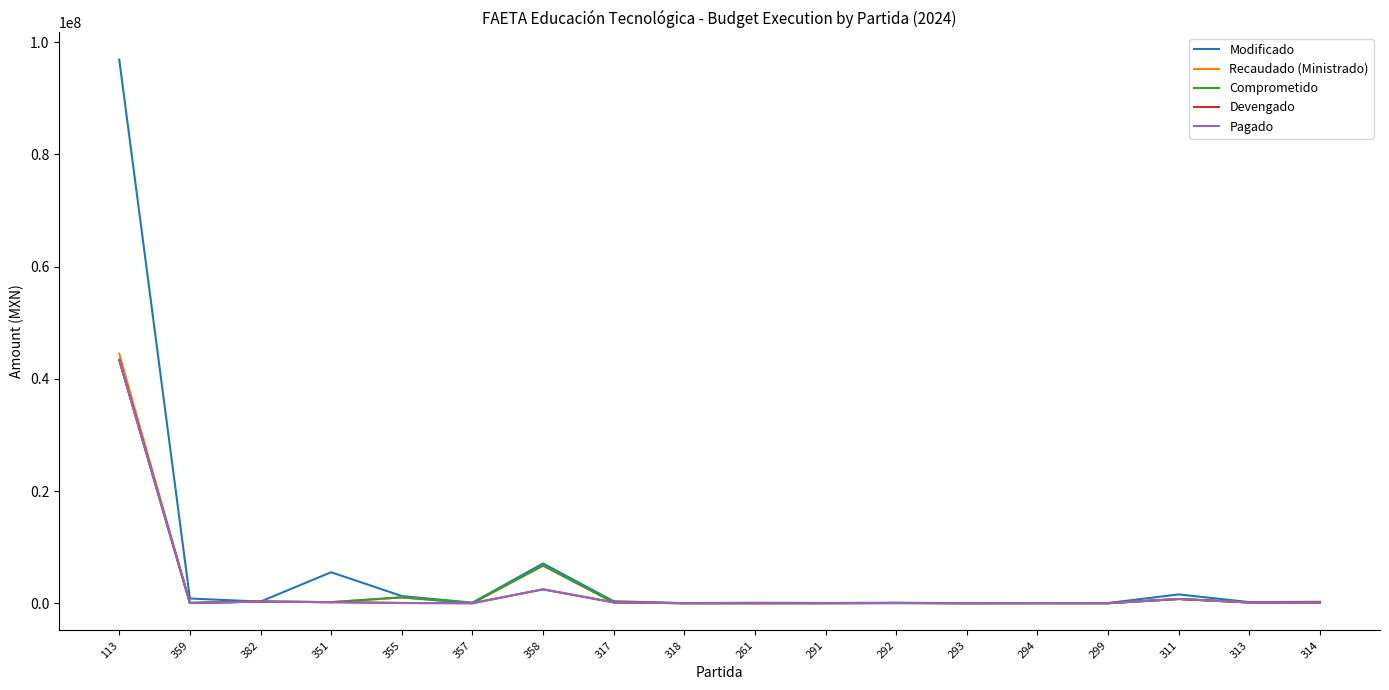

Does the chart have visible grid lines?

No